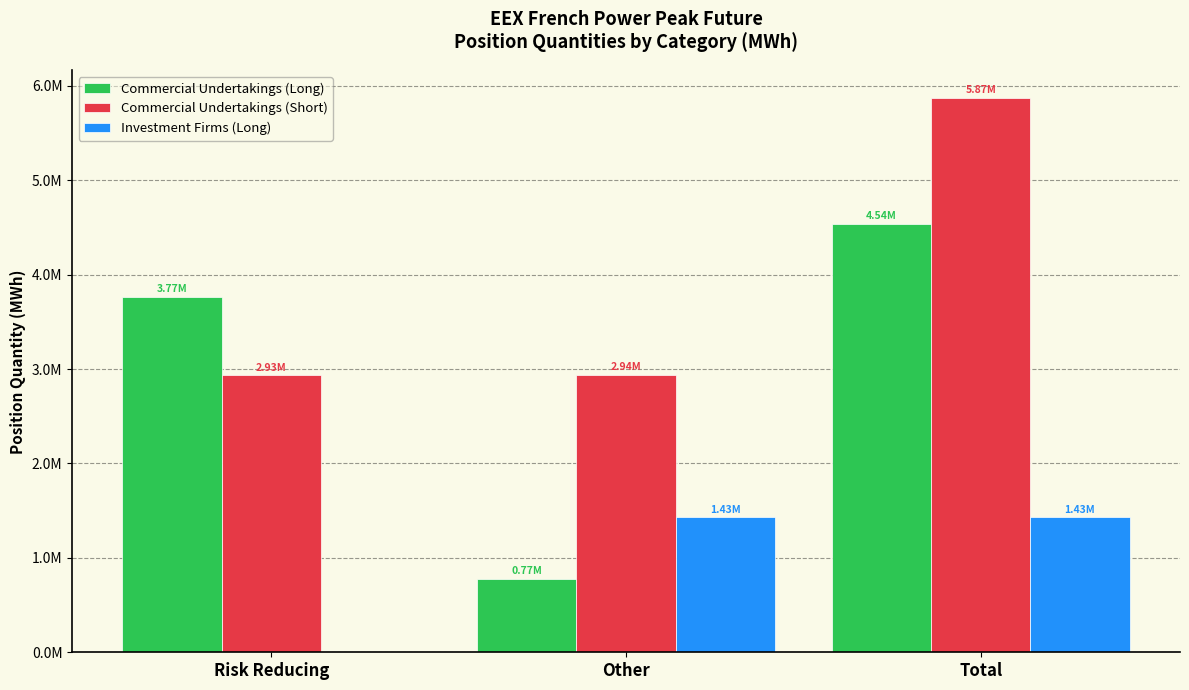

What are all the series names shown in the legend?

Commercial Undertakings (Long), Commercial Undertakings (Short), Investment Firms (Long)